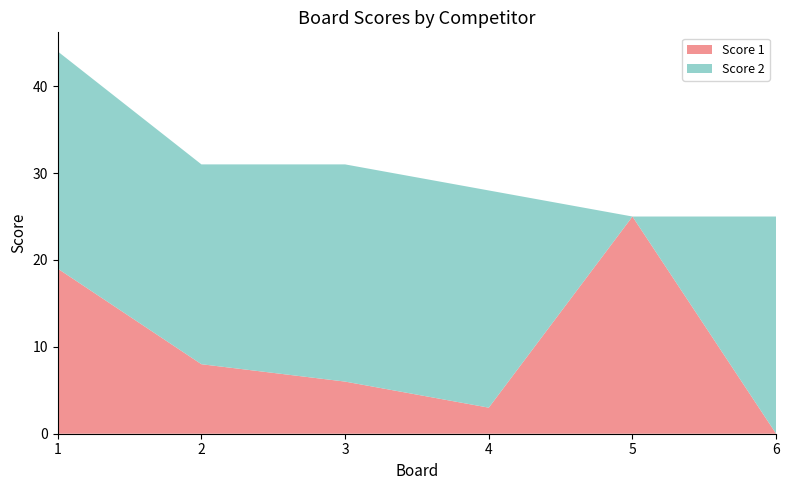

Reading left to right, what are all the values shown in this chart?

Score 1: 1=19	2=8	3=6	4=3	5=25	6=0
Score 2: 1=25	2=23	3=25	4=25	5=0	6=25